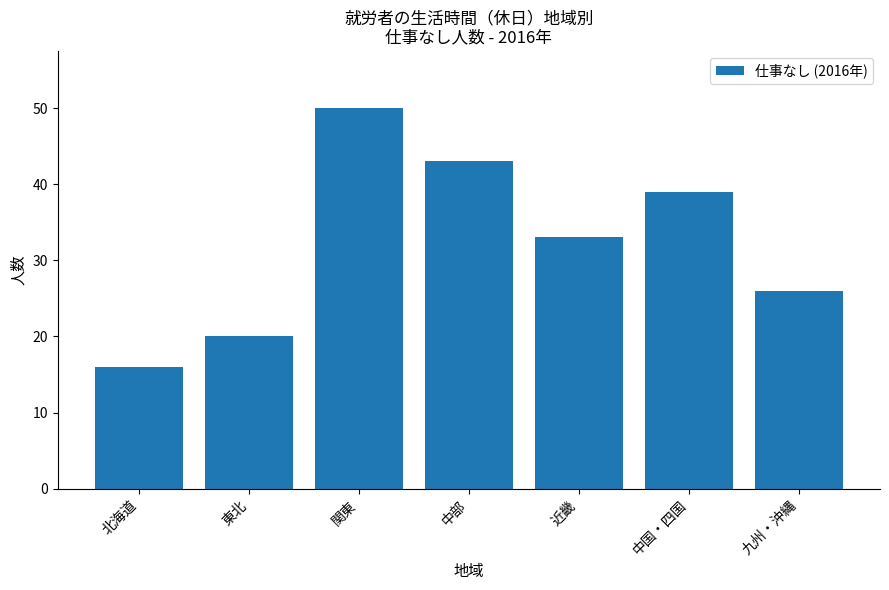

What is the label of the 6th bar from the left?

中国・四国